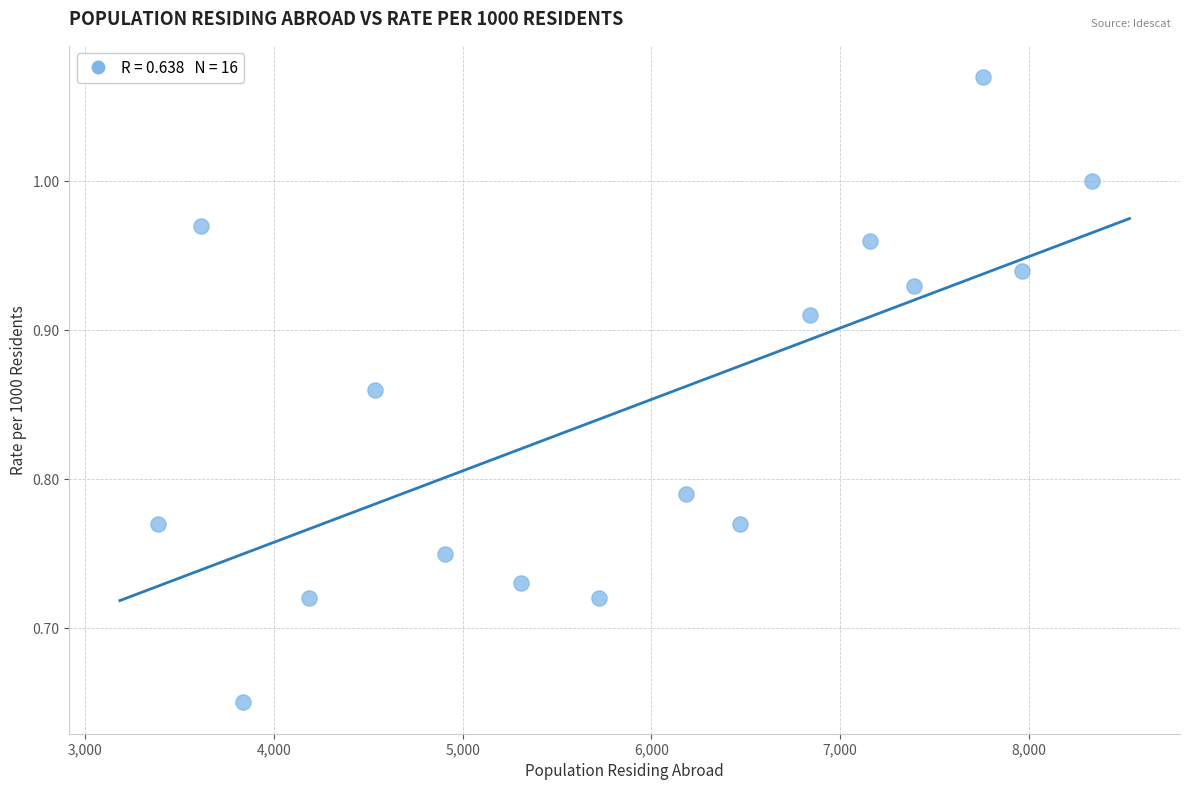

What is the range of X values (max minus min)?

4951.0